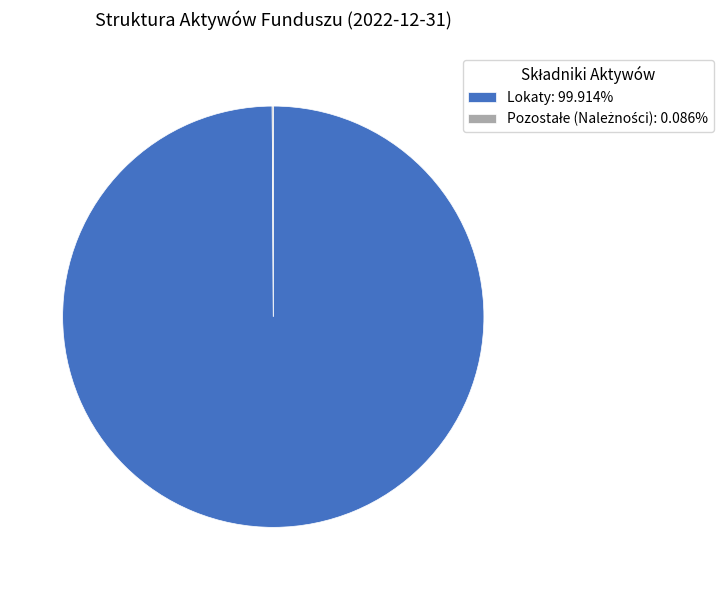

Does Lokaty: 99.914% represent more than half of the total?

Yes